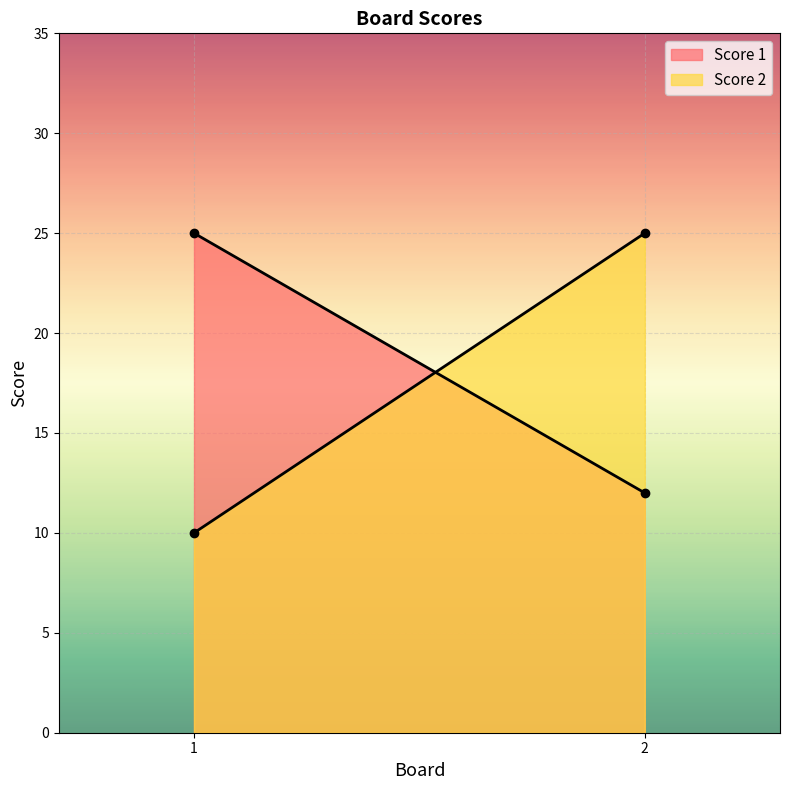

What is the smallest value displayed?

10